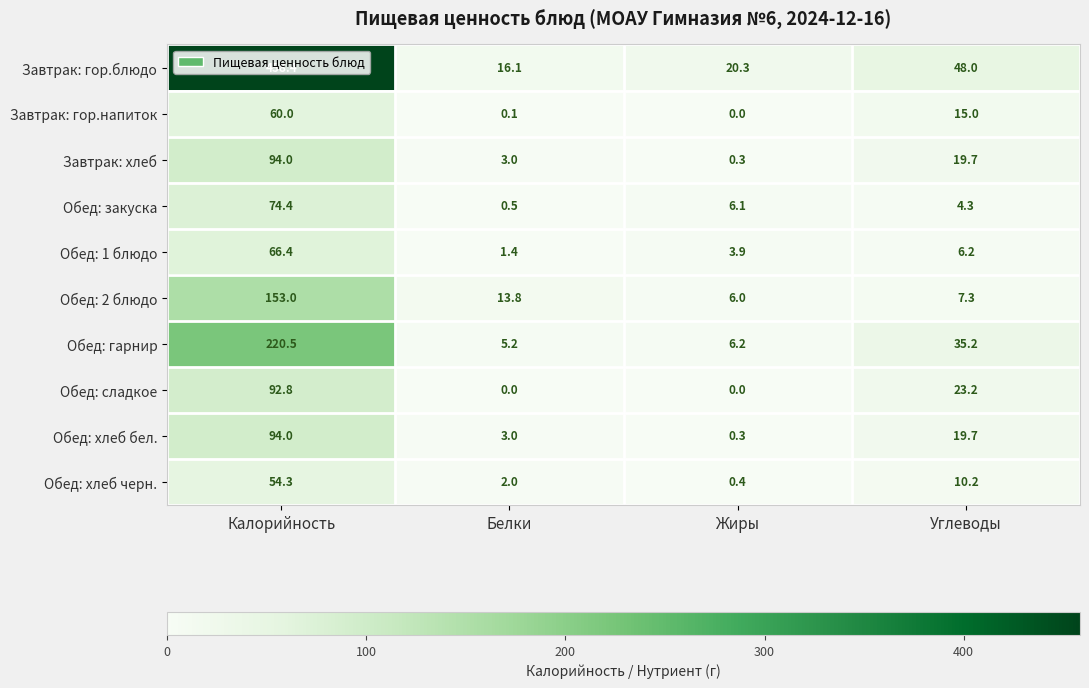

Rank the categories by Обед: гарнир value from highest to lowest.

Калорийность, Углеводы, Жиры, Белки